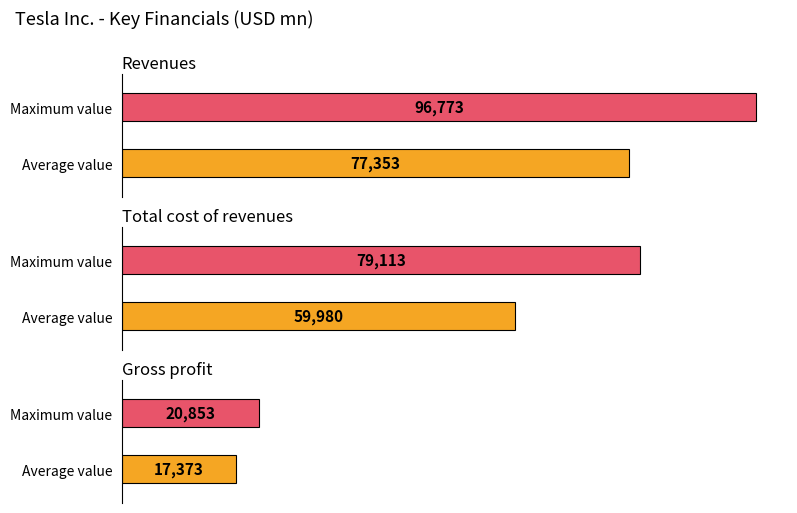

Are the bars horizontal?

Yes